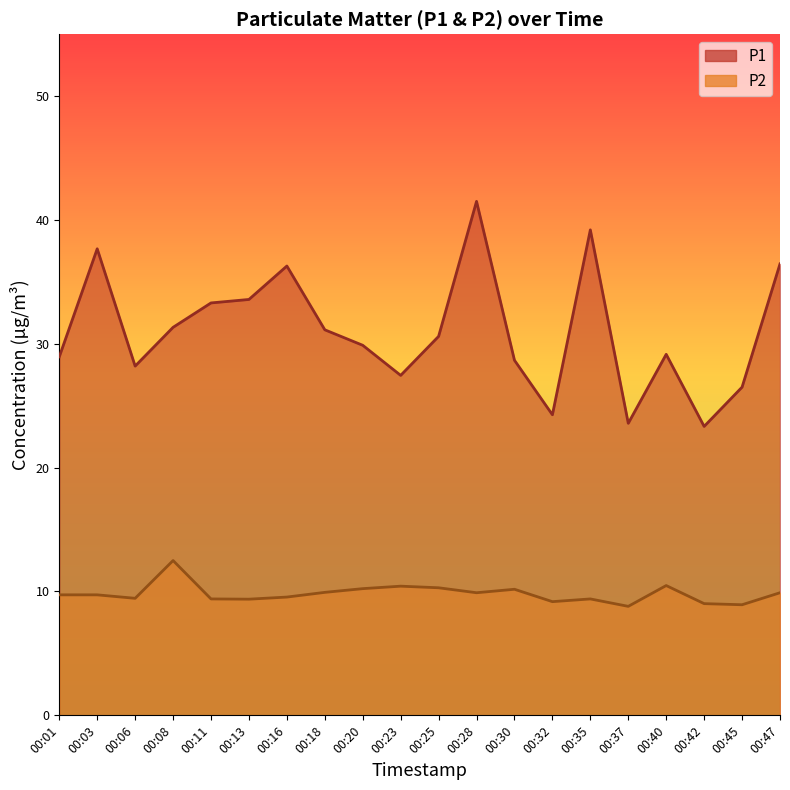

True or false: P1 and P2 cross at least once.

False